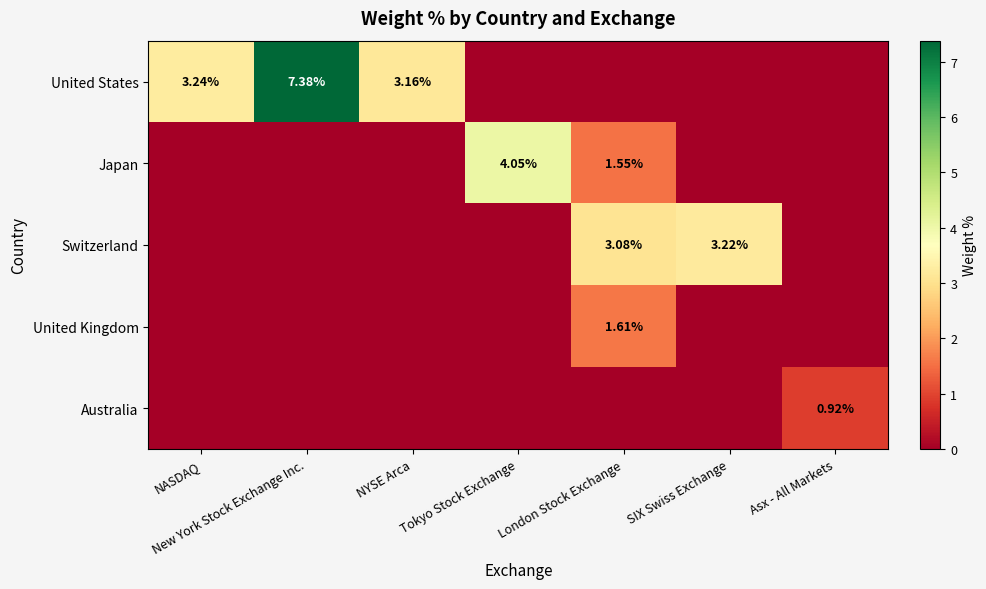

List the series in order of their peak value, lowest first.

Australia, United Kingdom, Switzerland, Japan, United States